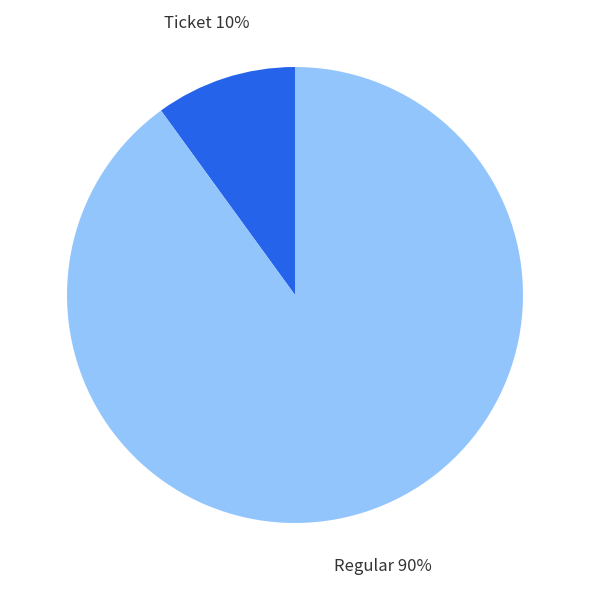

To the nearest percent, what is the average slice percentage?

50%